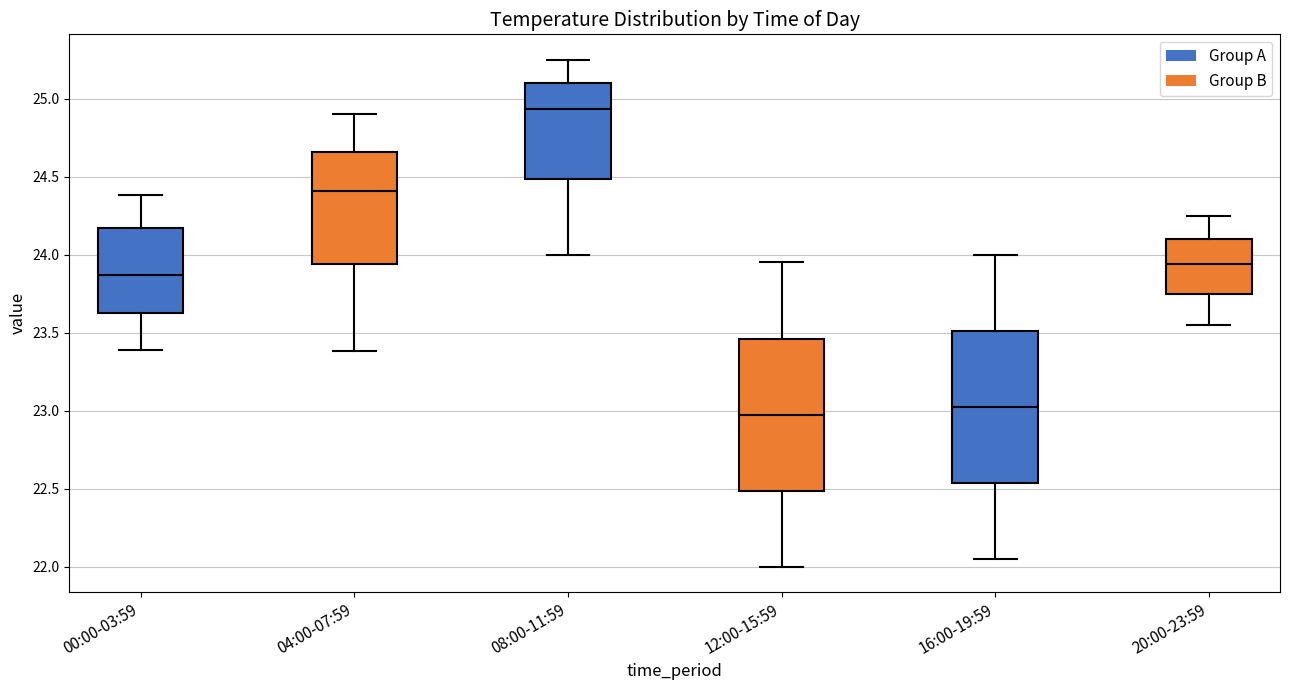

Reading left to right, transcribe this box plot: for each box, give where its median line is, the range the box spans, and where its two whiskers end, as read against the y-axis. The values are not printed on the chart, so give them approximately, as read against the axis.

00:00-03:59: median 23.85, box 23.65 to 24.15, whiskers 23.40 to 24.40
04:00-07:59: median 24.40, box 23.95 to 24.65, whiskers 23.40 to 24.90
08:00-11:59: median 24.95, box 24.50 to 25.10, whiskers 24.00 to 25.25
12:00-15:59: median 23.00, box 22.50 to 23.45, whiskers 22.00 to 23.95
16:00-19:59: median 23.05, box 22.55 to 23.50, whiskers 22.05 to 24.00
20:00-23:59: median 23.95, box 23.75 to 24.10, whiskers 23.55 to 24.25